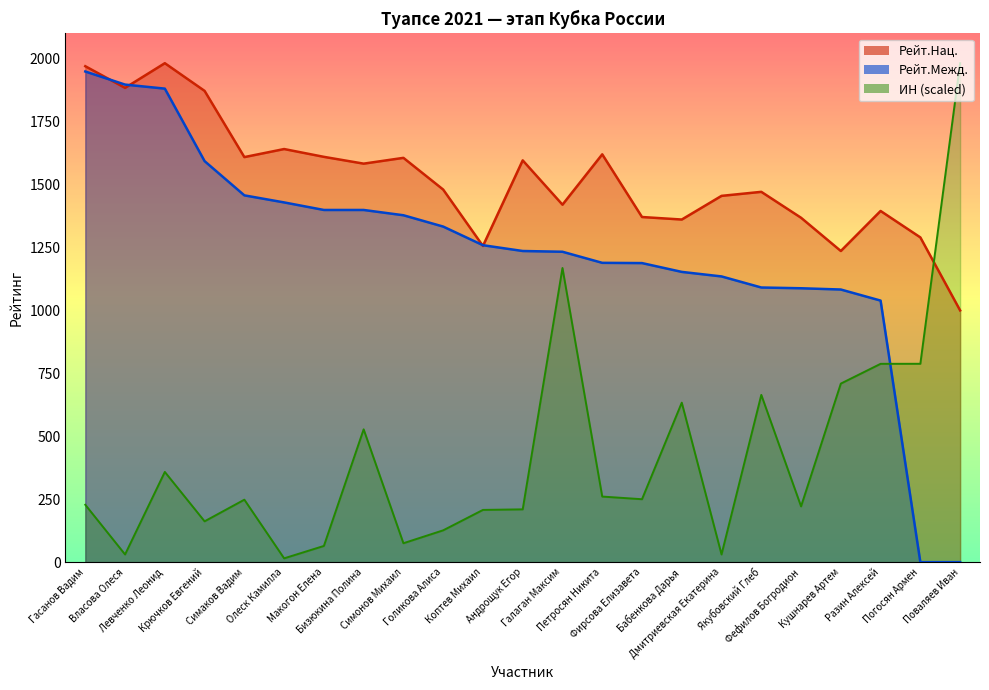

Is it true that Рейт.Нац. equals 1256.0 at Коптев Михаил?

True